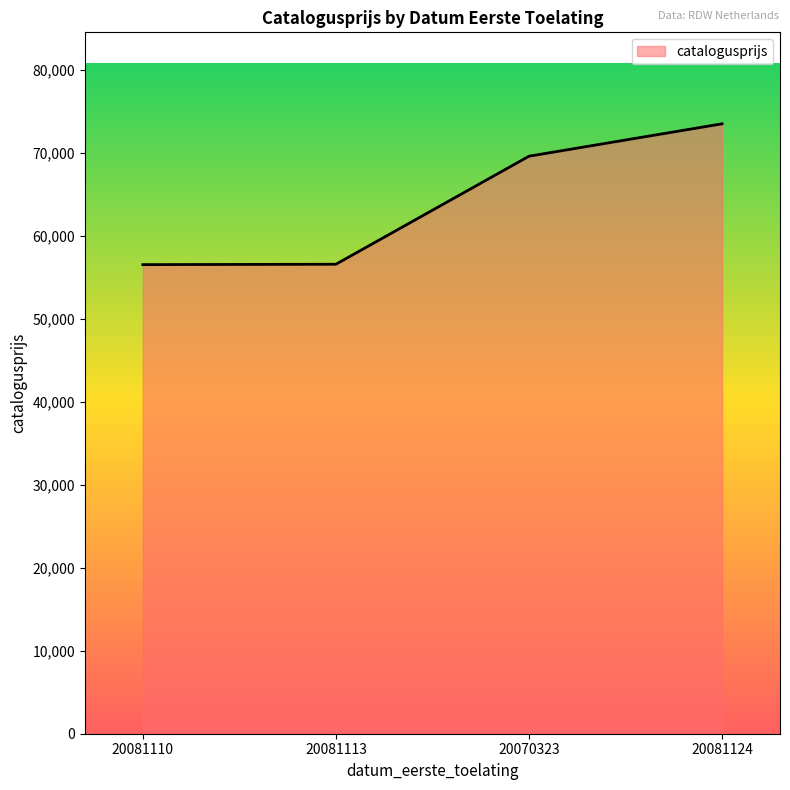

What is the sum of all values?

256258